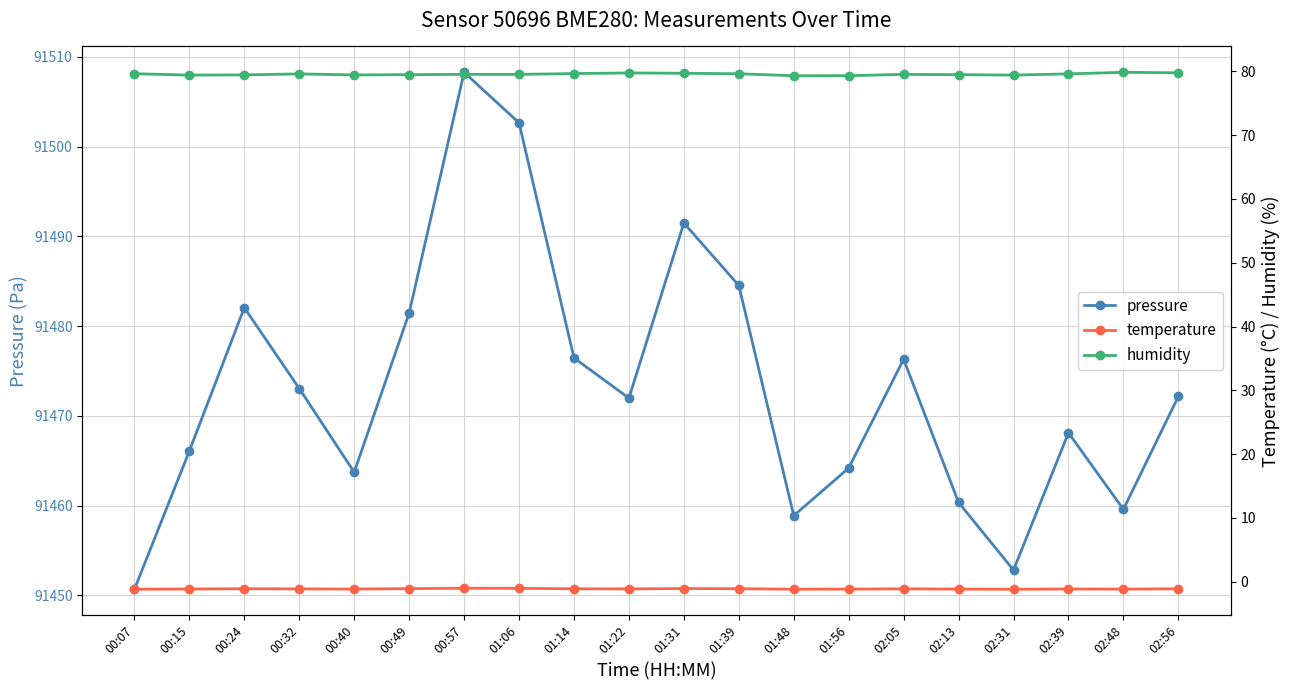

Which series changed the most between 00:57 and 01:06?

pressure